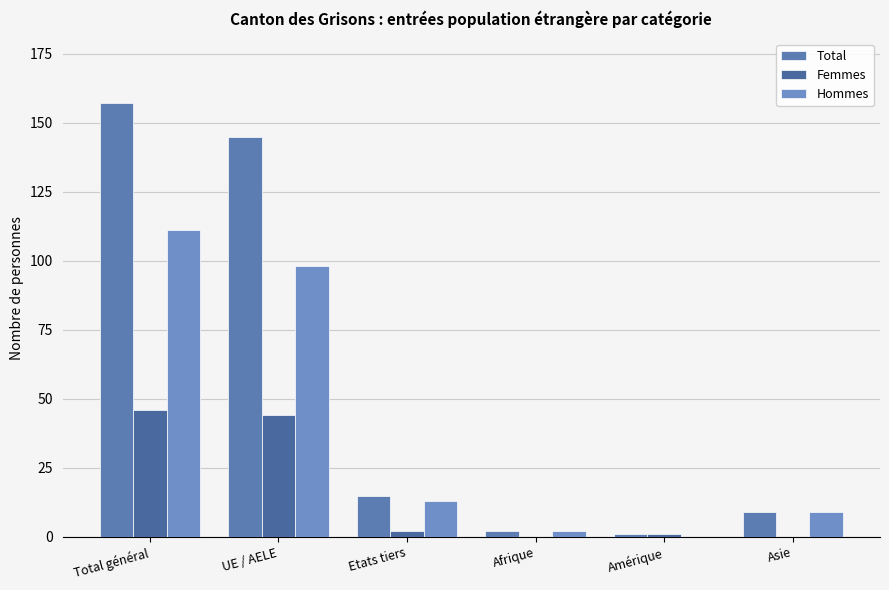

How many groups of bars are there?

6